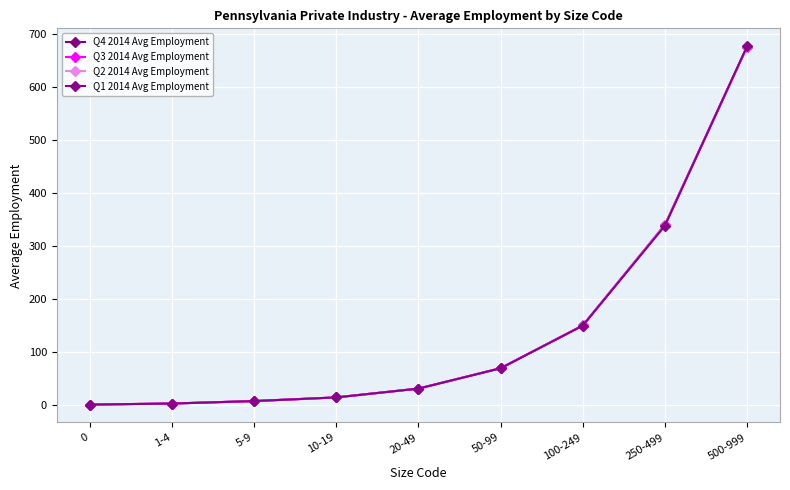

What is the value of the Q2 2014 Avg Employment point at the 9th from the left?

676.1